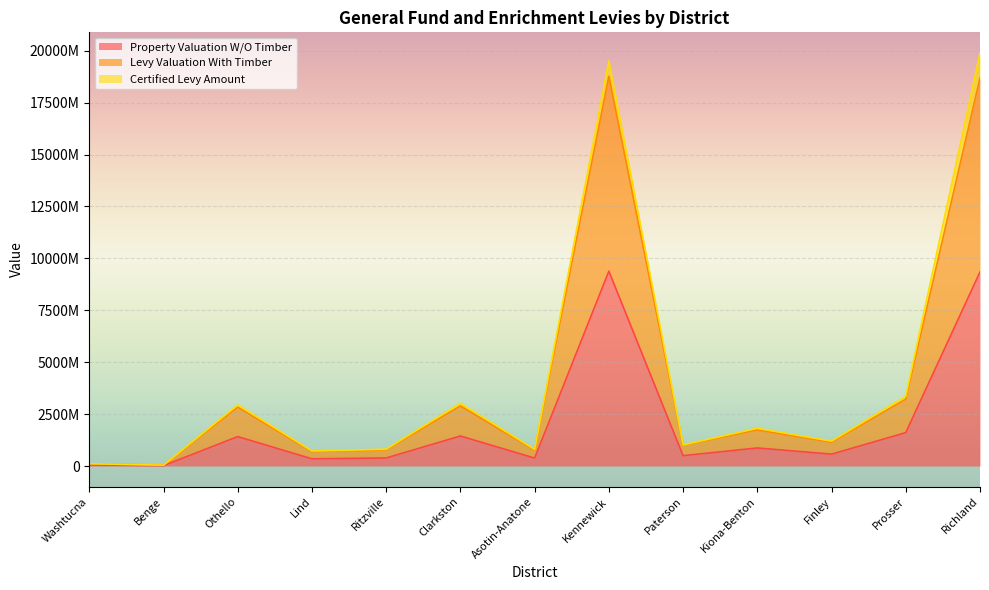

The Levy Valuation With Timber series shows 18691800422 at Richland. True or false?

True